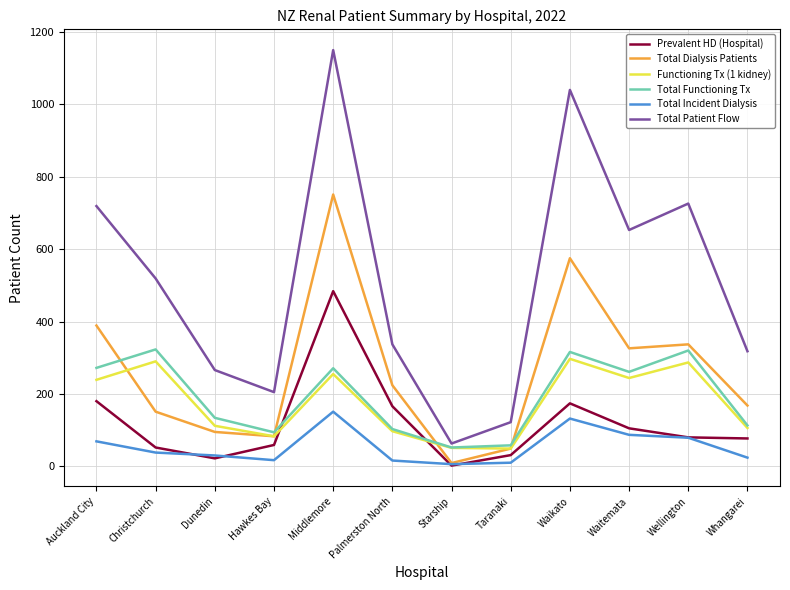

True or false: Total Functioning Tx and Total Incident Dialysis intersect in this chart.

False